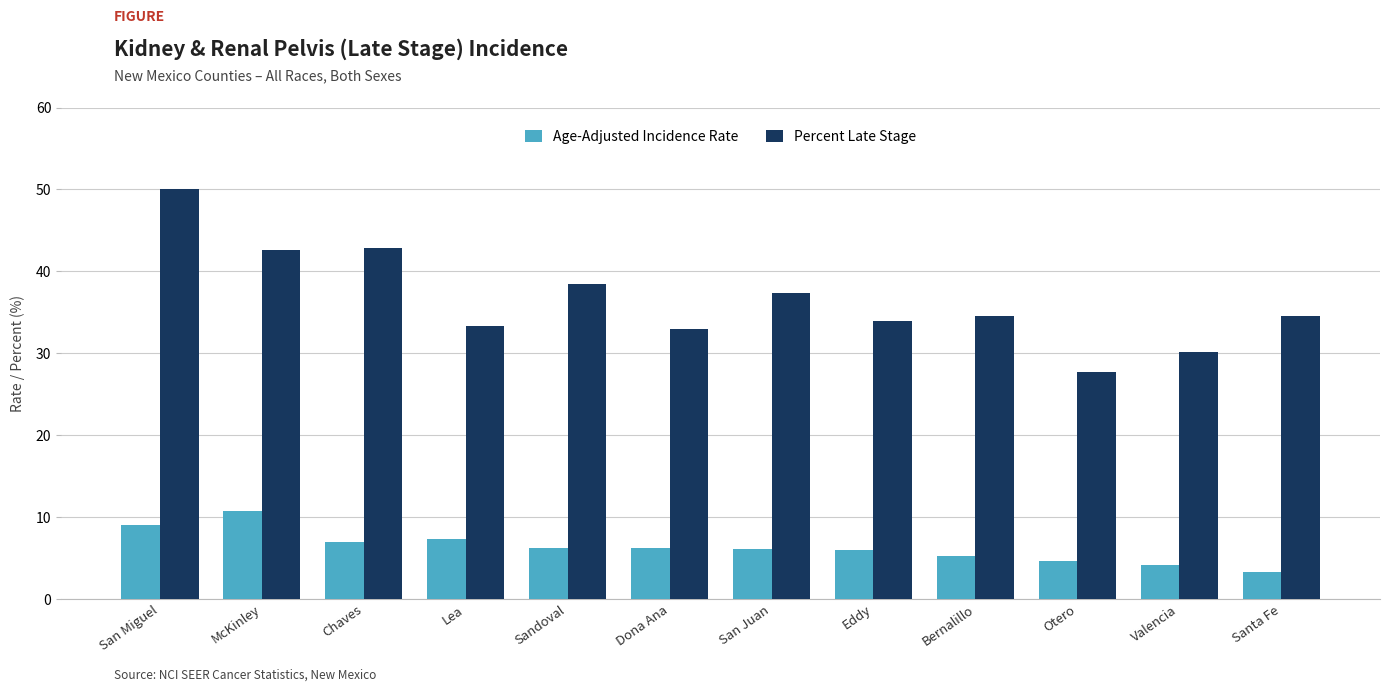

Rank the series by their average value, from lowest to highest.

Age-Adjusted Incidence Rate, Percent Late Stage